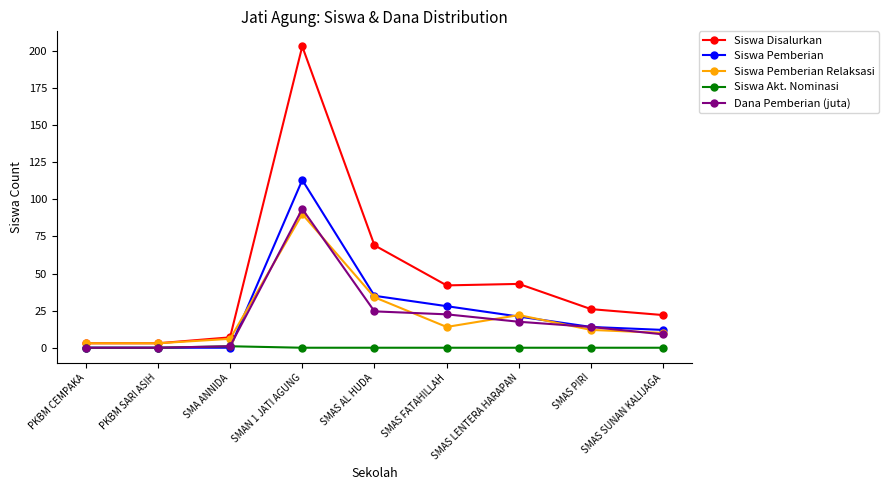

Between which two adjacent categories do Siswa Pemberian Relaksasi and Dana Pemberian (juta) first intersect?

SMA ANNIDA and SMAN 1 JATI AGUNG